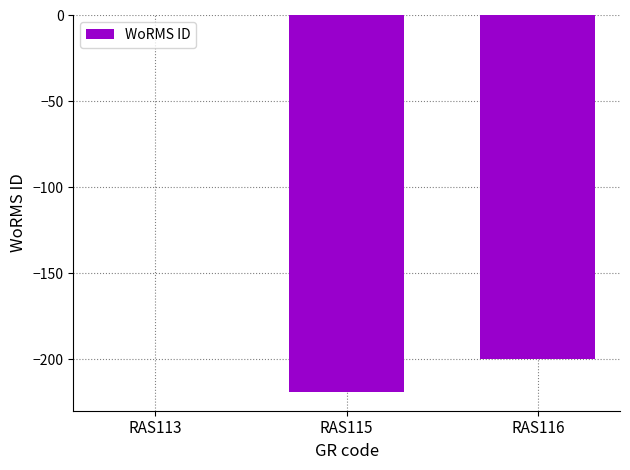

True or false: the data shows 0 at RAS113.

True